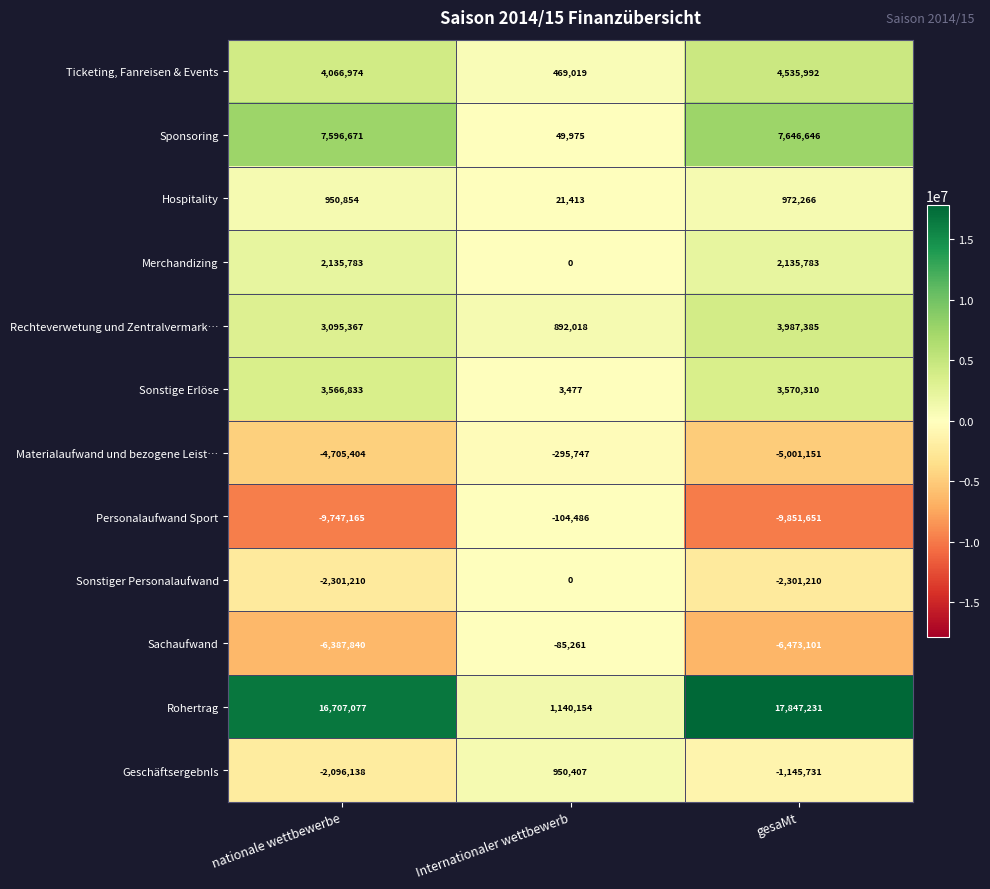

Is it true that Ticketing, Fanreisen & Events equals 1498923 at nationale wettbewerbe?

False